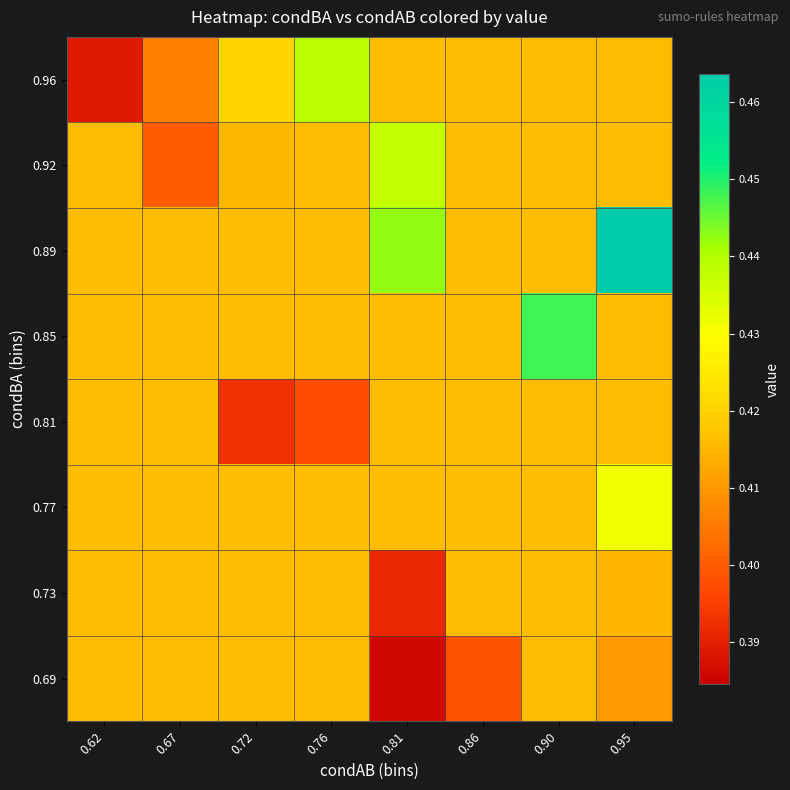

Count the number of categories in the chart.

8